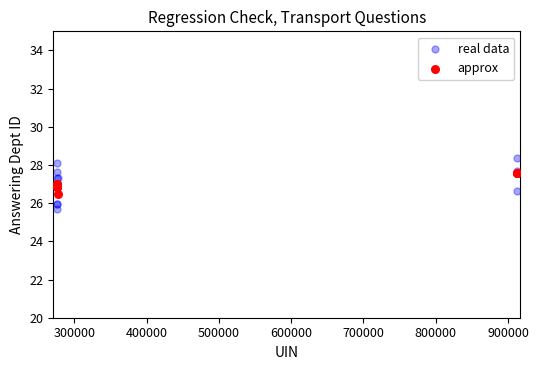

Which series contains the highest Y value?

real data